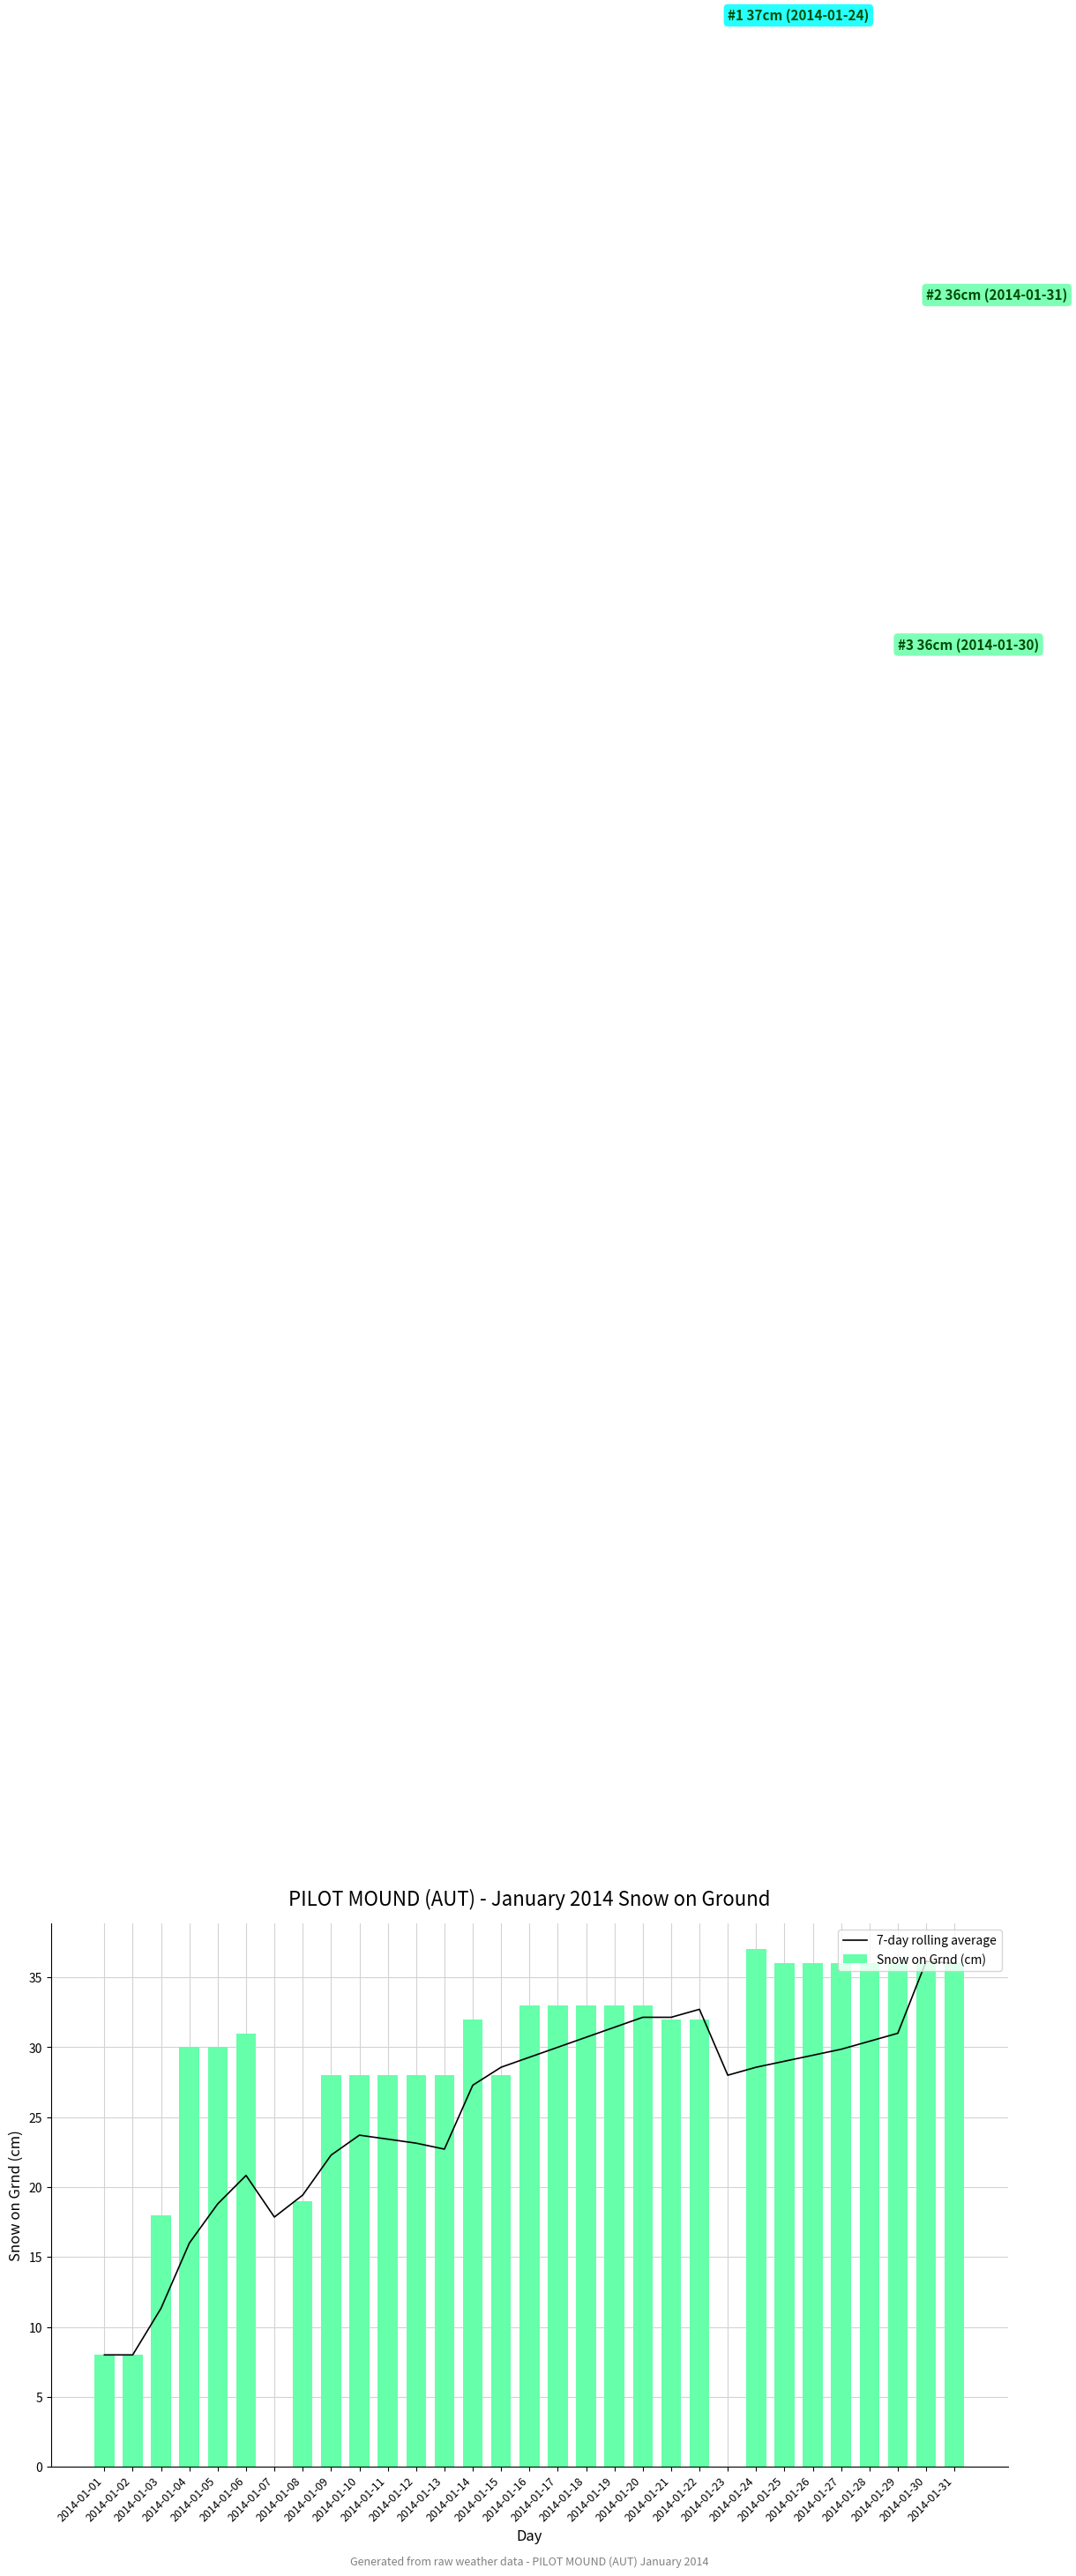

Reading left to right, list all the values displayed in this chart.

7-day rolling average: 8.0	8.0	11.3	16.0	18.8	20.8	17.9	19.4	22.3	23.7	23.4	23.1	22.7	27.3	28.6	29.3	30.0	30.7	31.4	32.1	32.1	32.7	28.0	28.6	29.0	29.4	29.9	30.4	31.0	36.1	36.0
Snow on Grnd (cm): 8.0	8.0	18.0	30.0	30.0	31.0	0.0	19.0	28.0	28.0	28.0	28.0	28.0	32.0	28.0	33.0	33.0	33.0	33.0	33.0	32.0	32.0	0.0	37.0	36.0	36.0	36.0	36.0	36.0	36.0	36.0